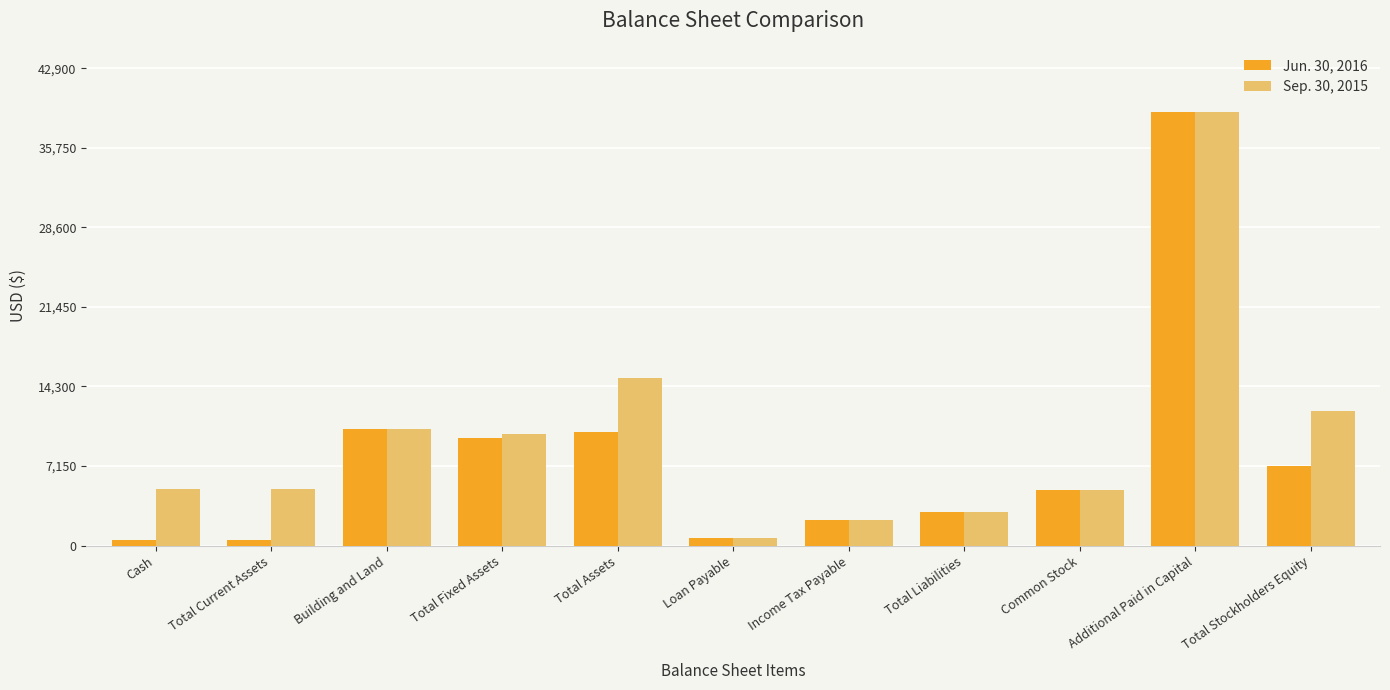

What is the maximum value for Sep. 30, 2015?

39000